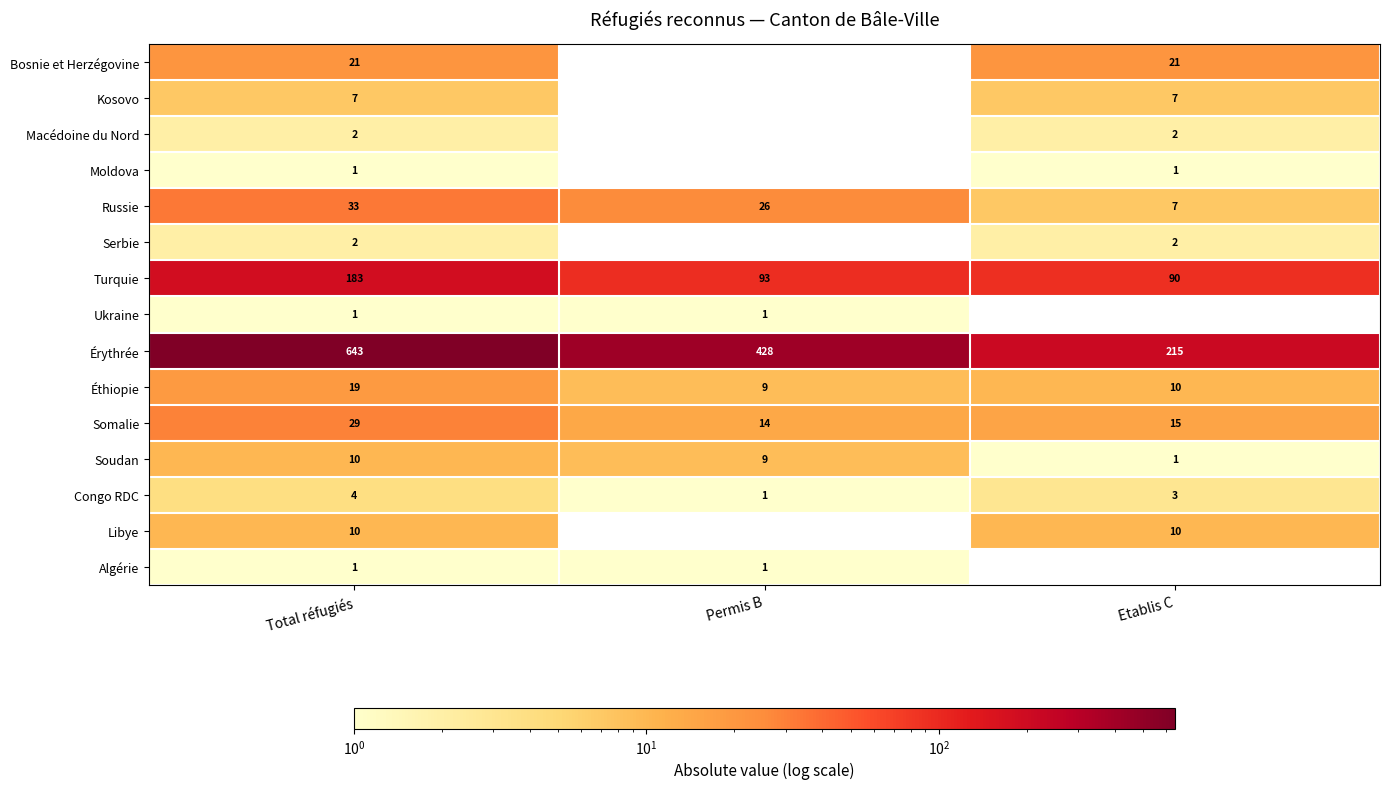

True or false: Soudan has a value of 5.9 at Total réfugiés.

False